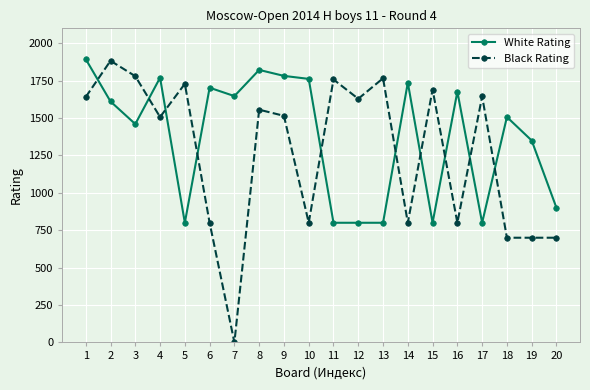

Which series has the largest total across all categories?

White Rating